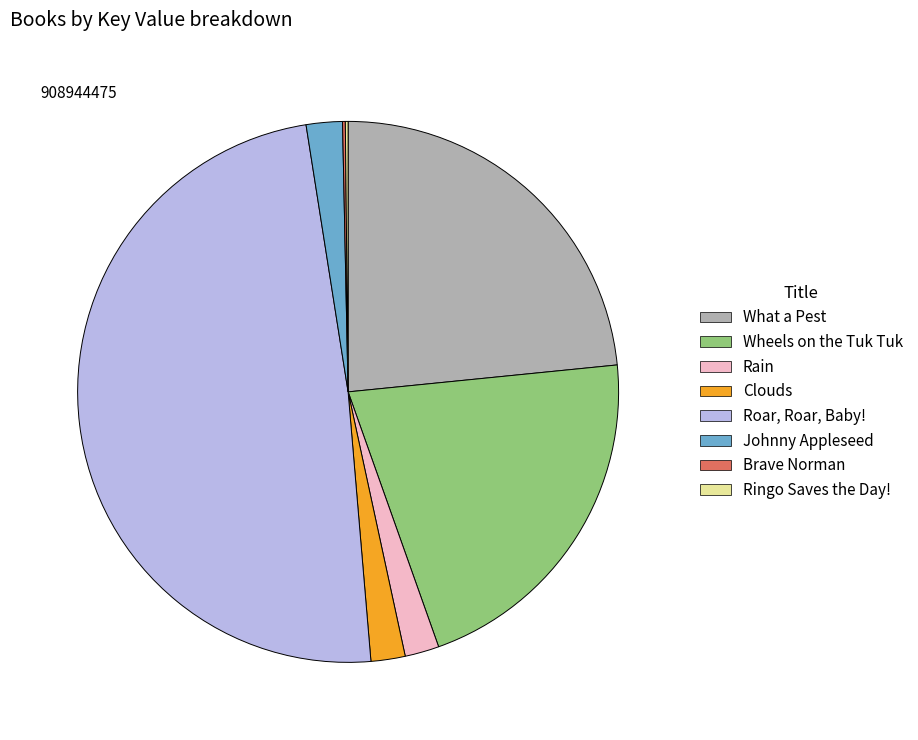

Which category has the biggest portion of the pie?

Roar, Roar, Baby!